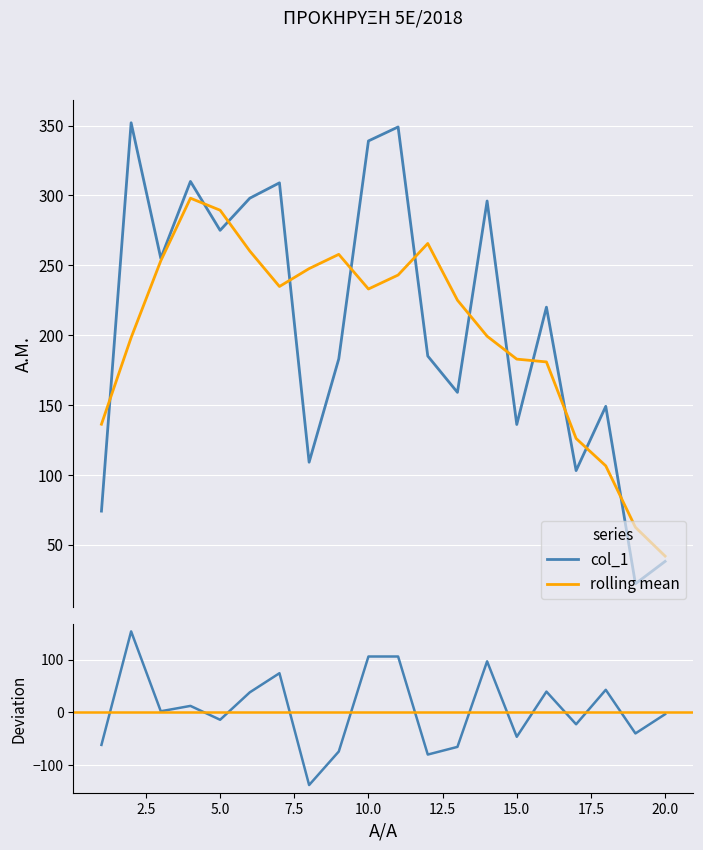

How many points are lower than both their immediate neighbors (excluding endpoints)?

7